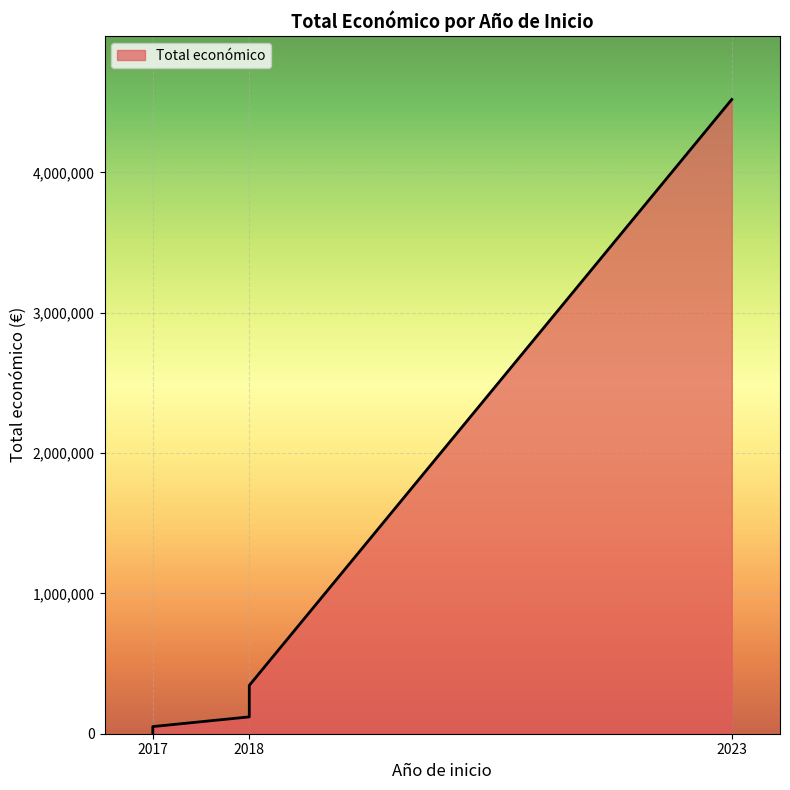

What is the average value?

1008764